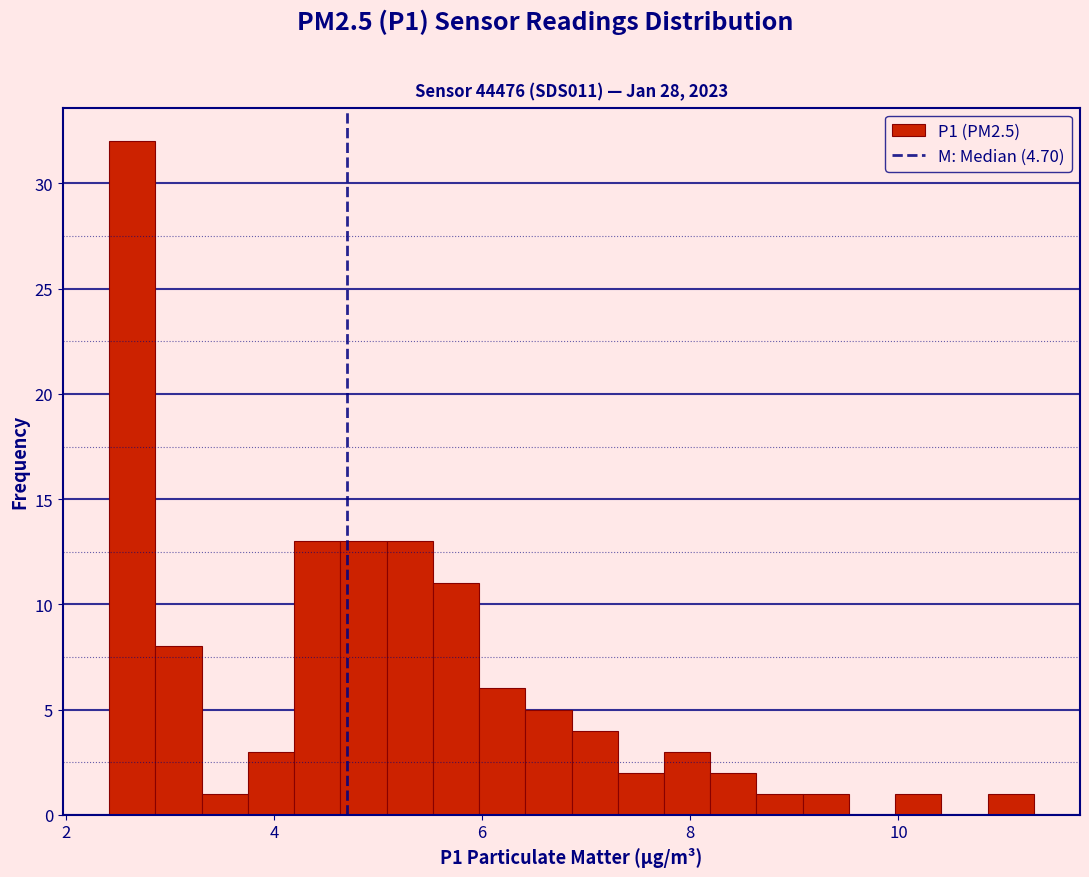

Around what value on the x-axis is the tallest bar? Give the approximate position of its centre, as read against the axis.

2.6